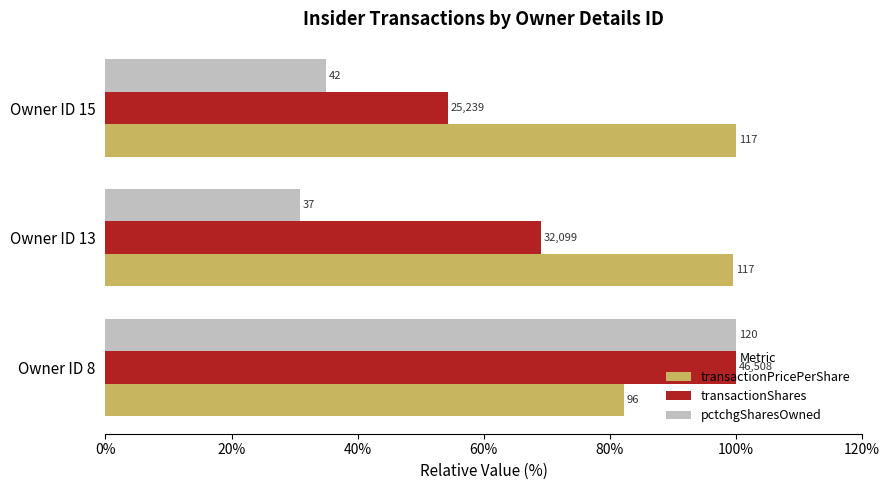

What is the average value of the transactionShares series?

74.4